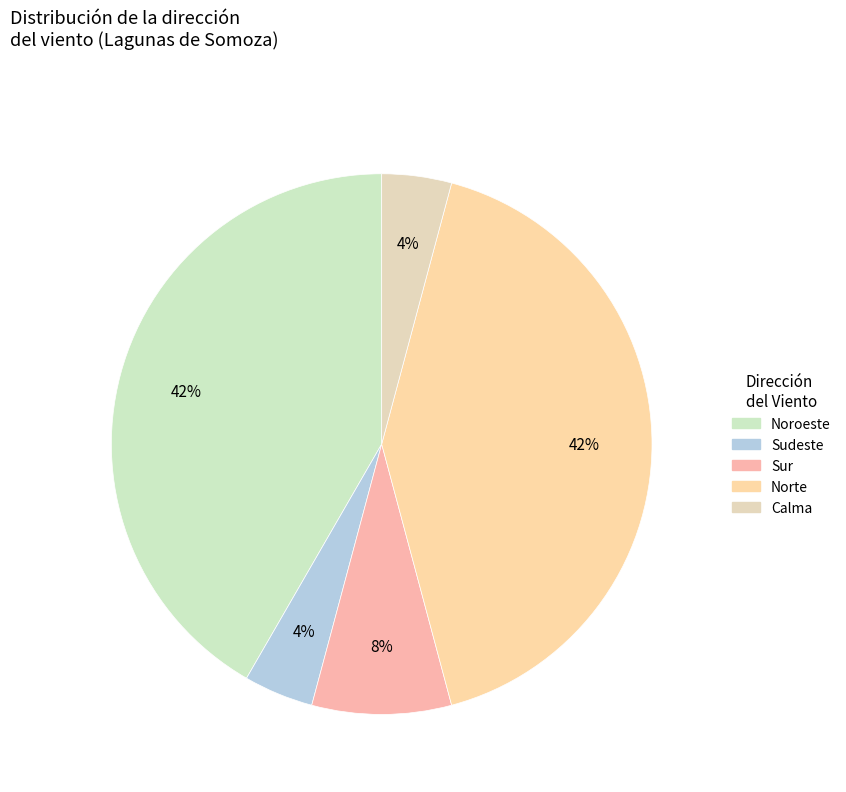

How many segments does this pie chart have?

5